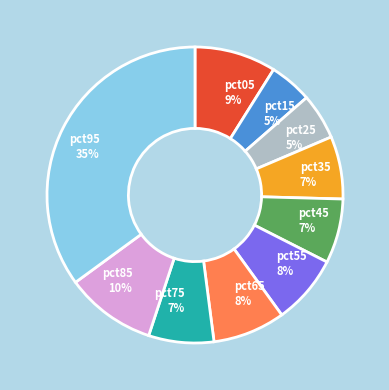

To the nearest percent, what is the difference between the largest and smallest slice percentages?

30%